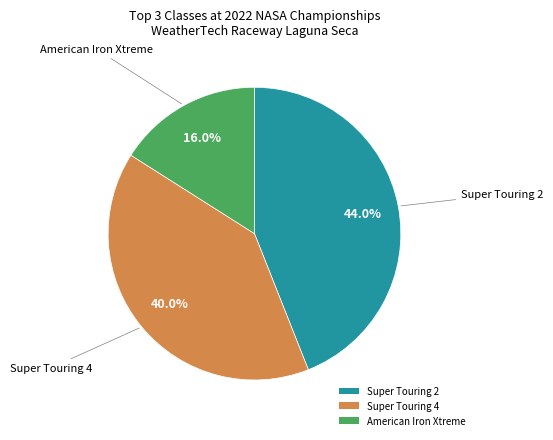

How many slices are in this pie chart?

3